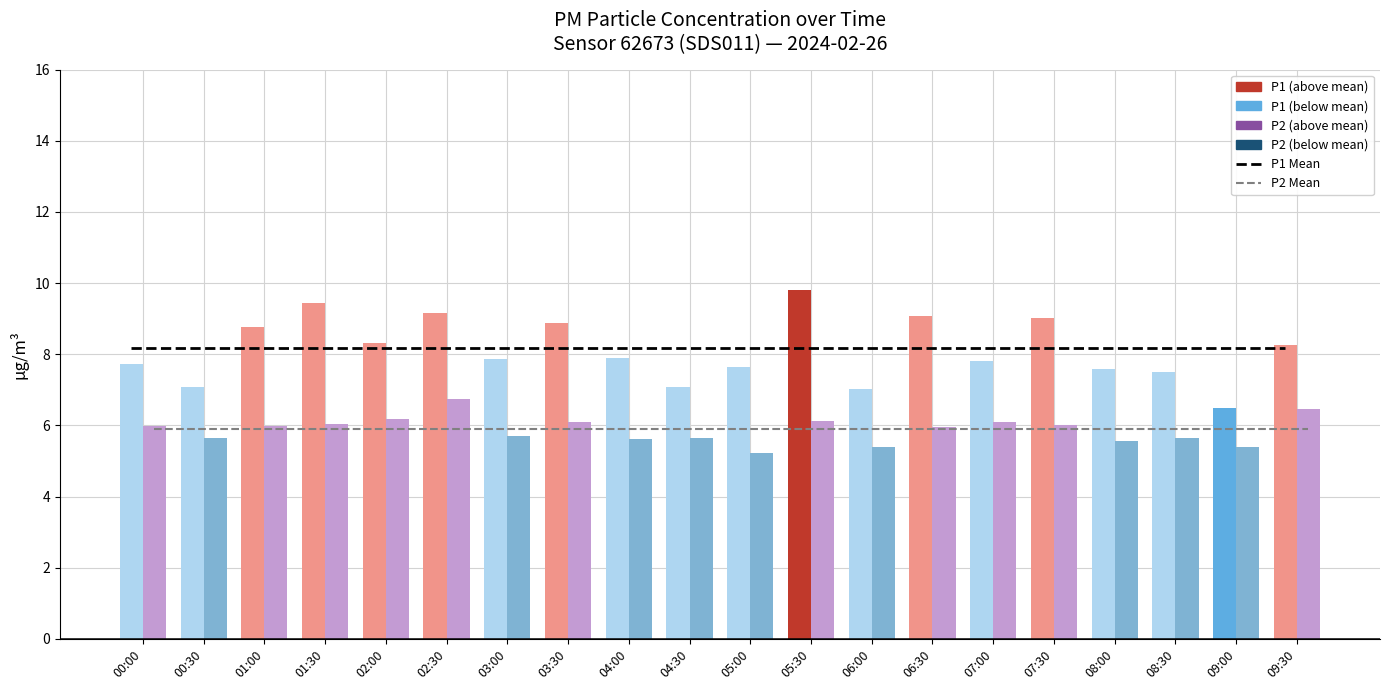

The value of P1 Mean at 05:00 is 8.2. True or false?

True